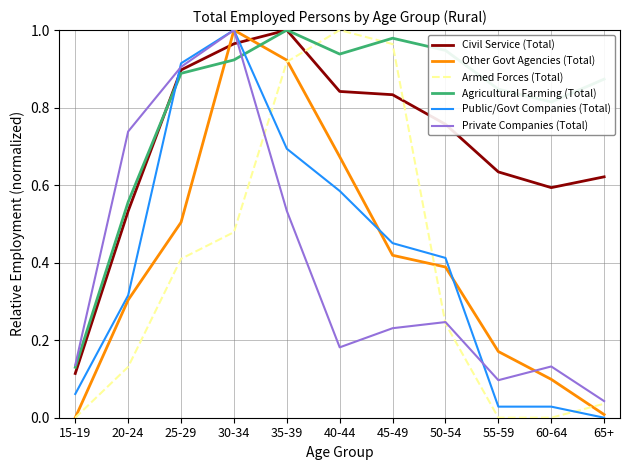

At which label is Agricultural Farming (Total) closest to 0?

15-19